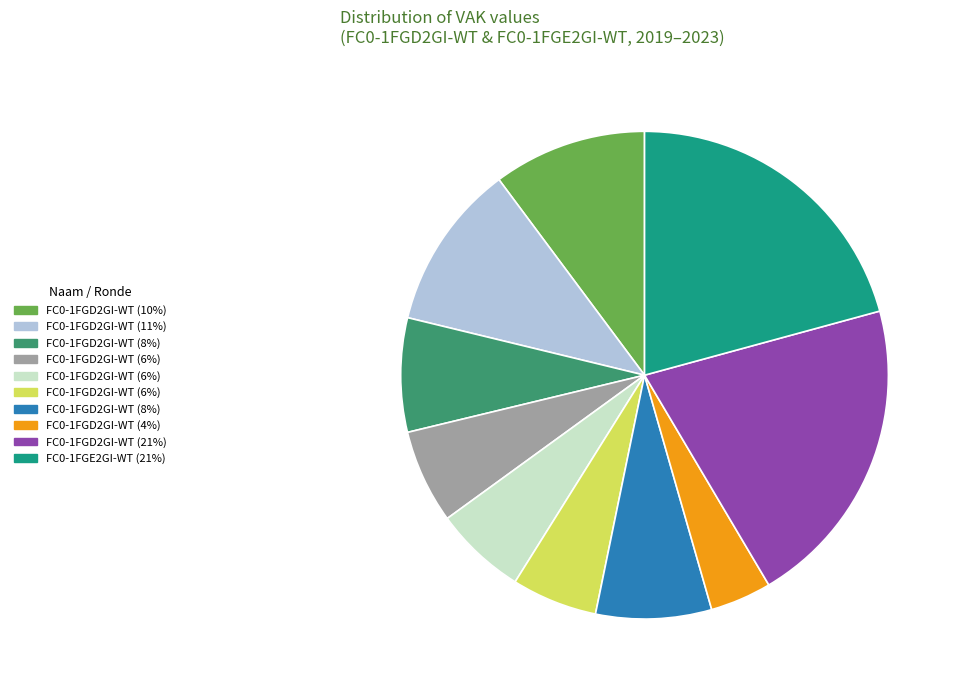

How many segments does this pie chart have?

10